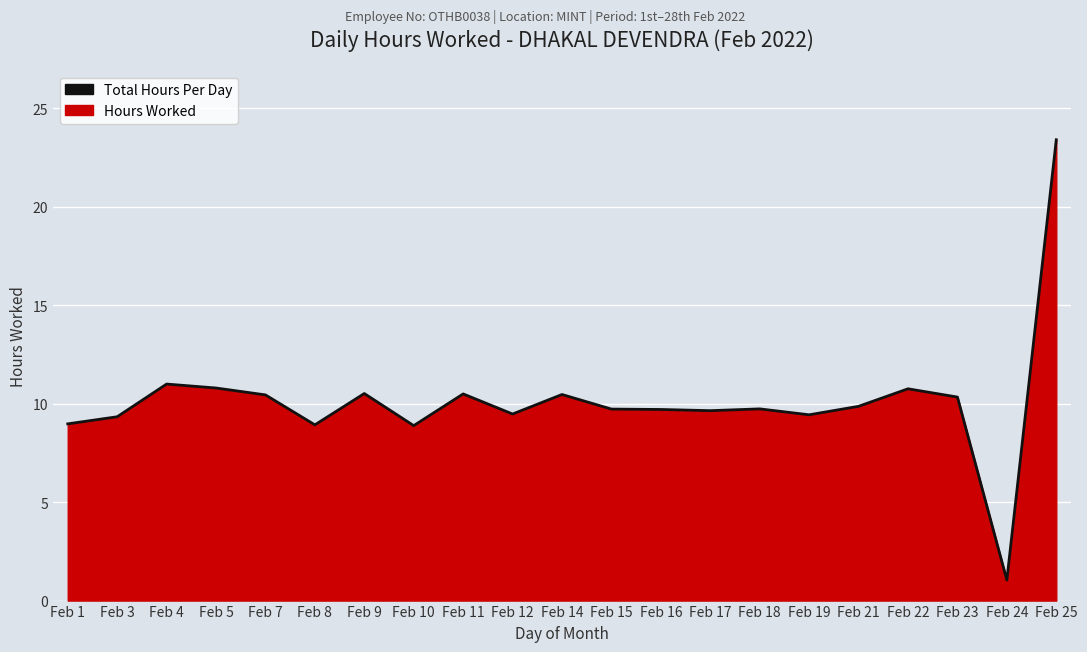

What is the greatest value displayed?

23.4